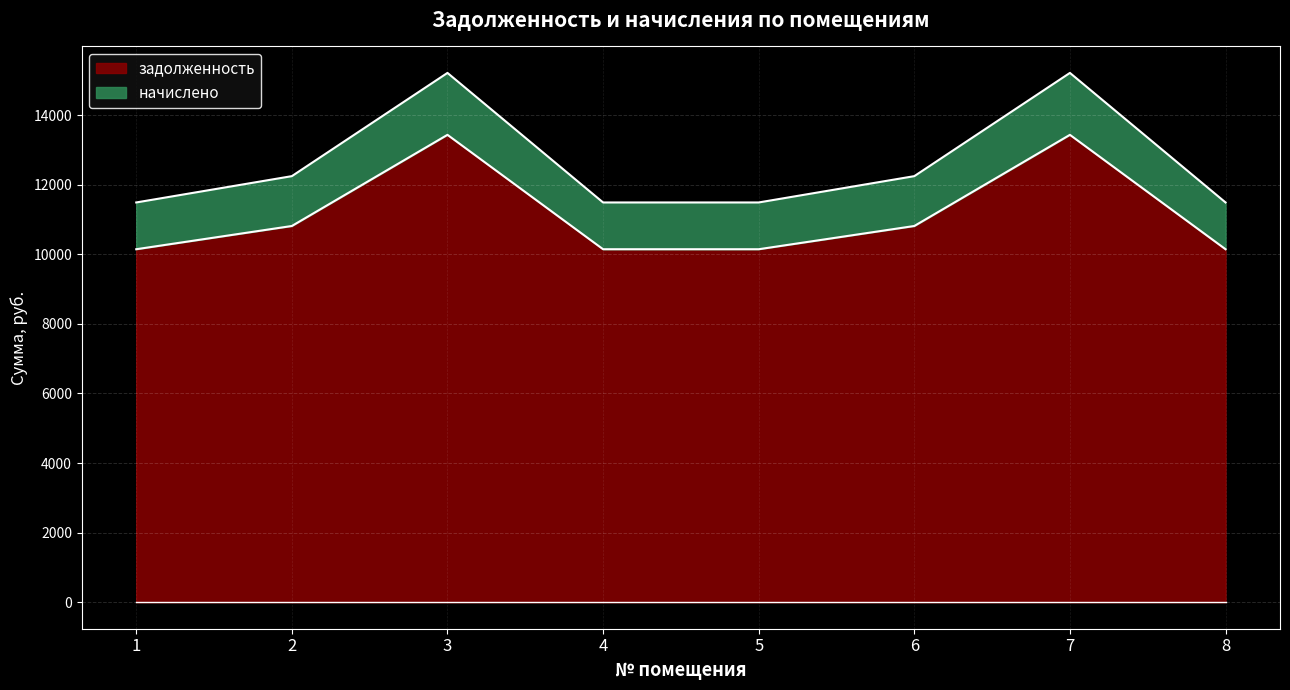

Which series changed the most between 2 and 3?

начислено